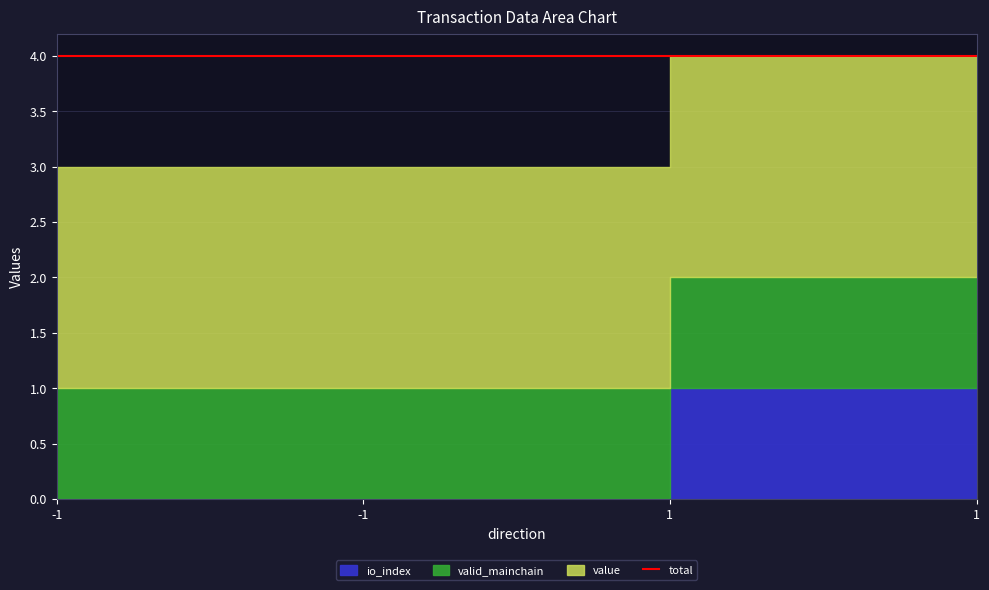

What is the sum of all valid_mainchain values?

4.0